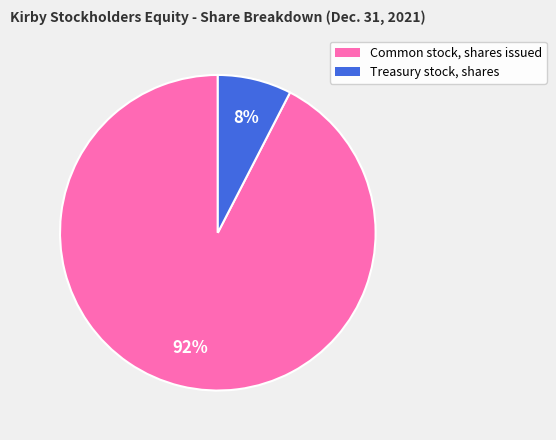

Rank the categories by value from lowest to highest.

Treasury stock, shares, Common stock, shares issued